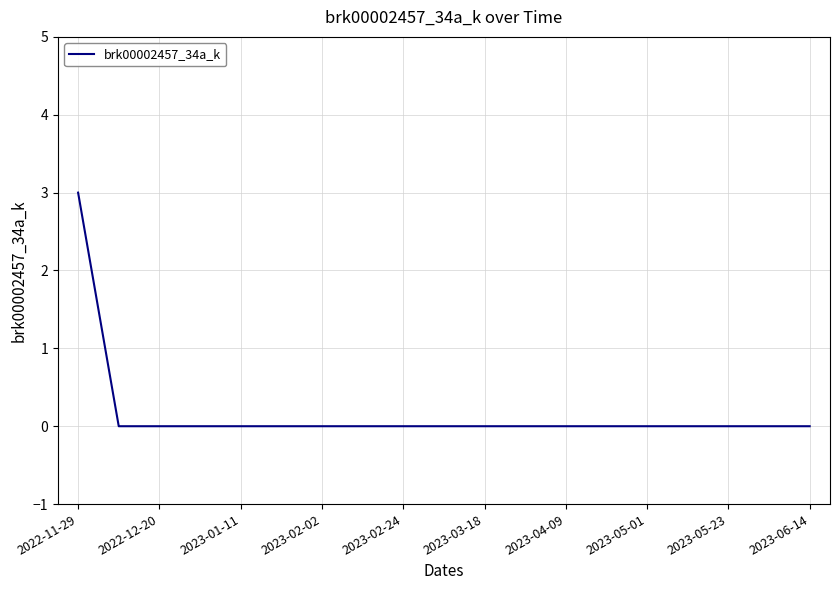

What is the maximum value shown in the chart?

3